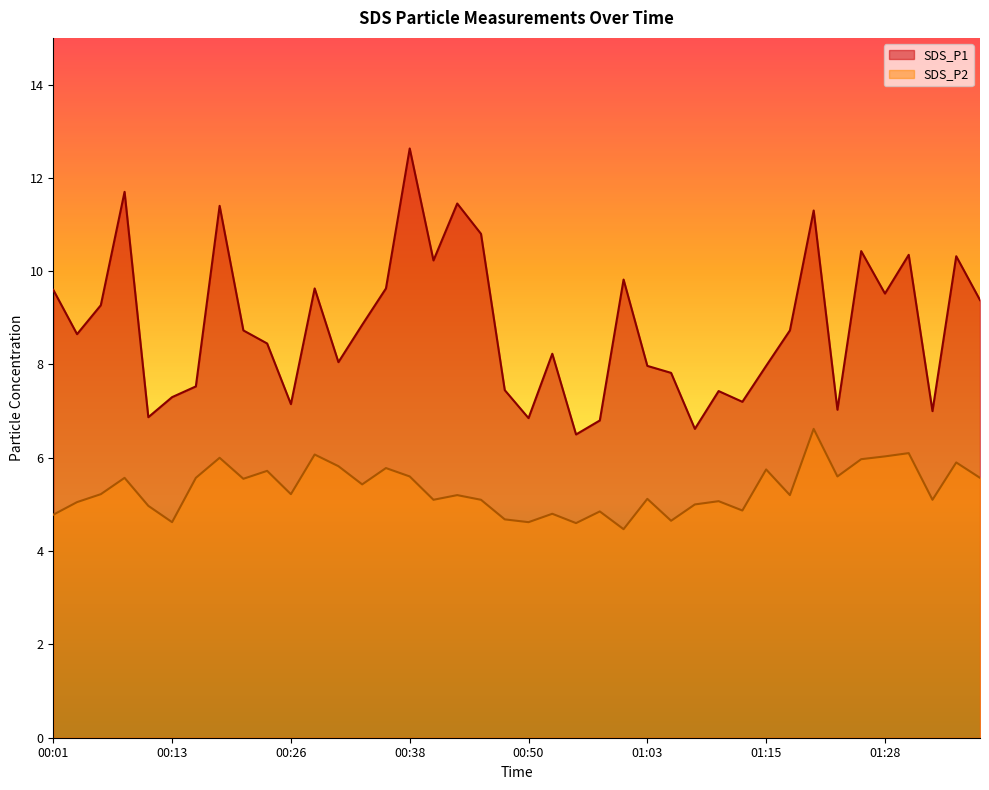

Reading left to right, what are all the values shown in this chart?

SDS_P1: 9.6	8.7	9.3	11.7	6.9	7.3	7.5	11.4	8.7	8.4	7.2	9.6	8.1	8.8	9.6	12.6	10.2	11.4	10.8	7.5	6.8	8.2	6.5	6.8	9.8	8.0	7.8	6.6	7.4	7.2	8.0	8.7	11.3	7.0	10.4	9.5	10.3	7.0	10.3	9.4
SDS_P2: 4.8	5.0	5.2	5.6	5.0	4.6	5.6	6.0	5.5	5.7	5.2	6.1	5.8	5.4	5.8	5.6	5.1	5.2	5.1	4.7	4.6	4.8	4.6	4.8	4.5	5.1	4.7	5.0	5.1	4.9	5.8	5.2	6.6	5.6	6.0	6.0	6.1	5.1	5.9	5.6